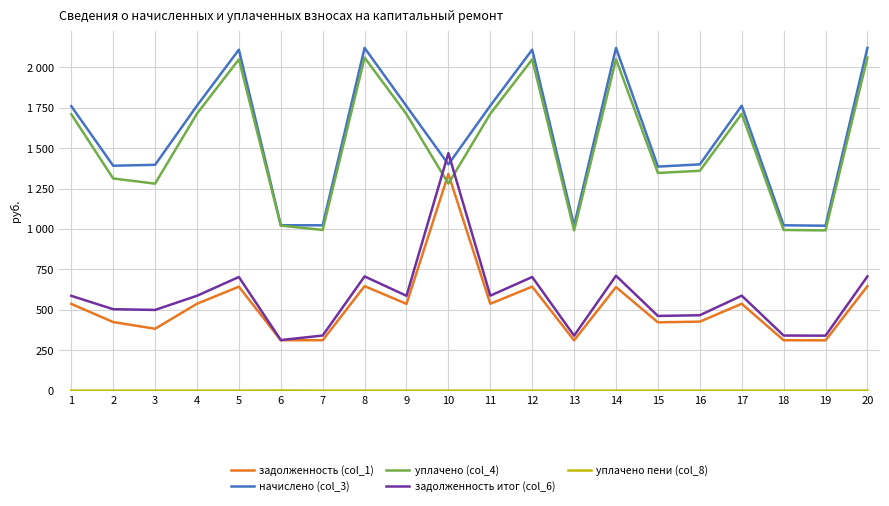

True or false: задолженность итог (col_6) has more than 1 interior local peaks.

True